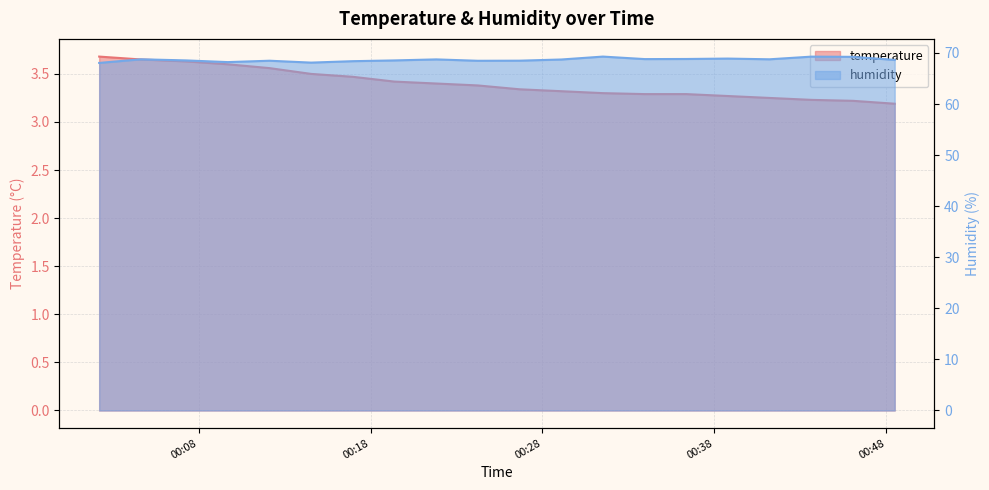

True or false: temperature has more than 1 interior local peaks.

False